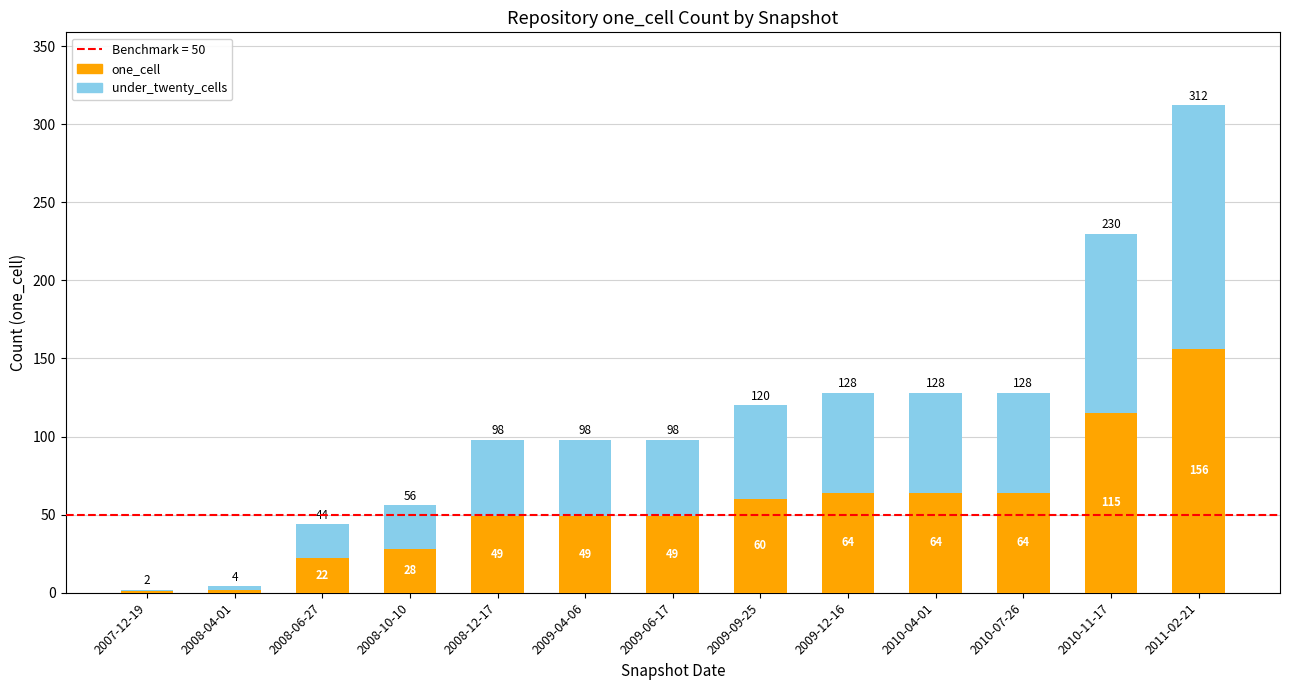

What is the approximate value of one_cell at 2009-12-16?

64